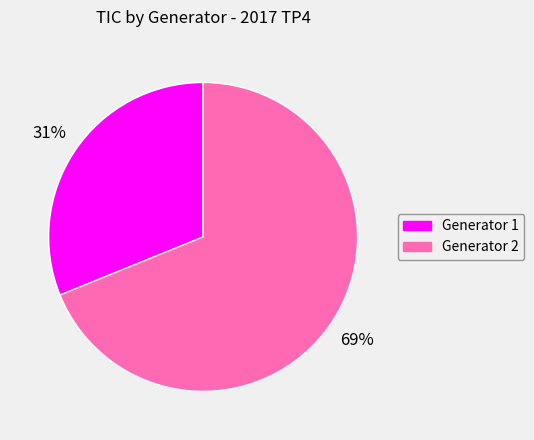

How many slices are in this pie chart?

2